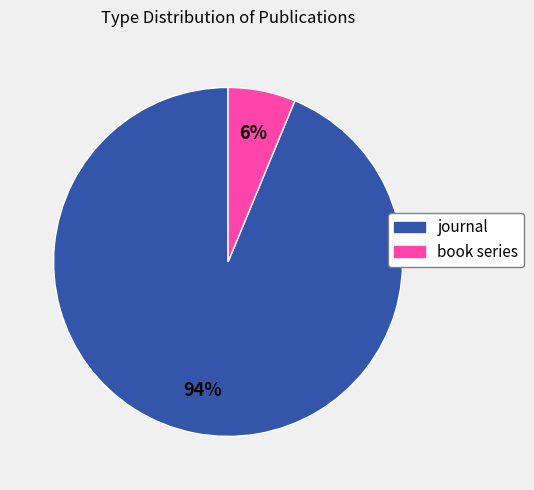

Which category has the smallest portion of the pie?

book series